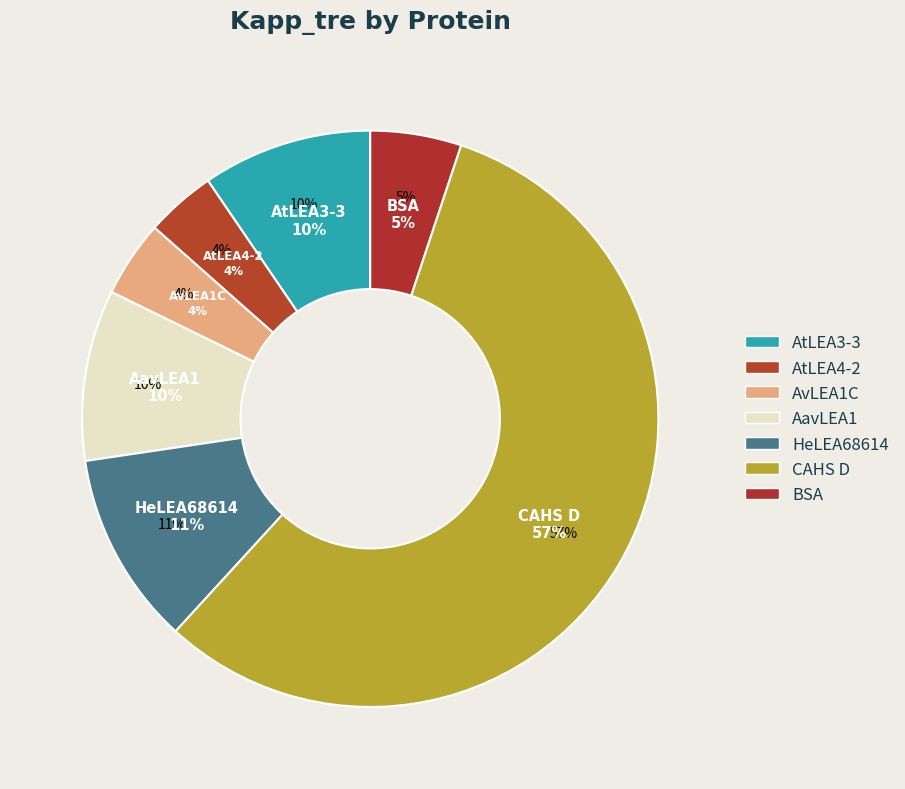

How many slices are in this pie chart?

7